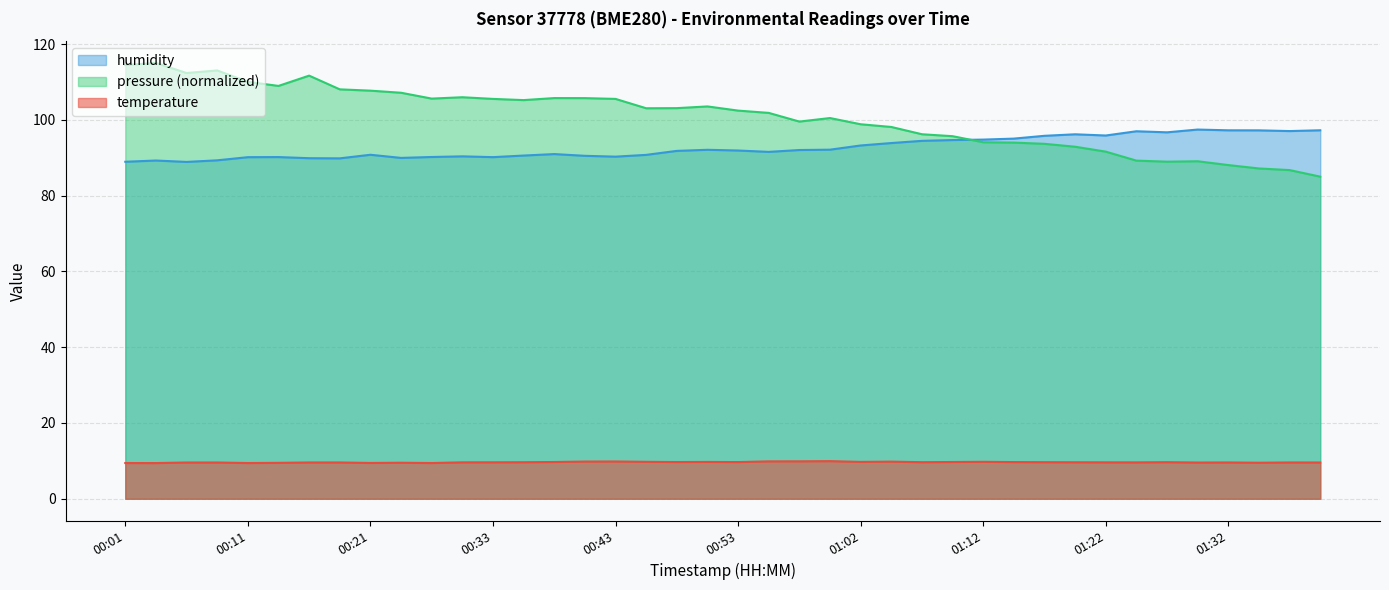

True or false: temperature and pressure (normalized) intersect in this chart.

False